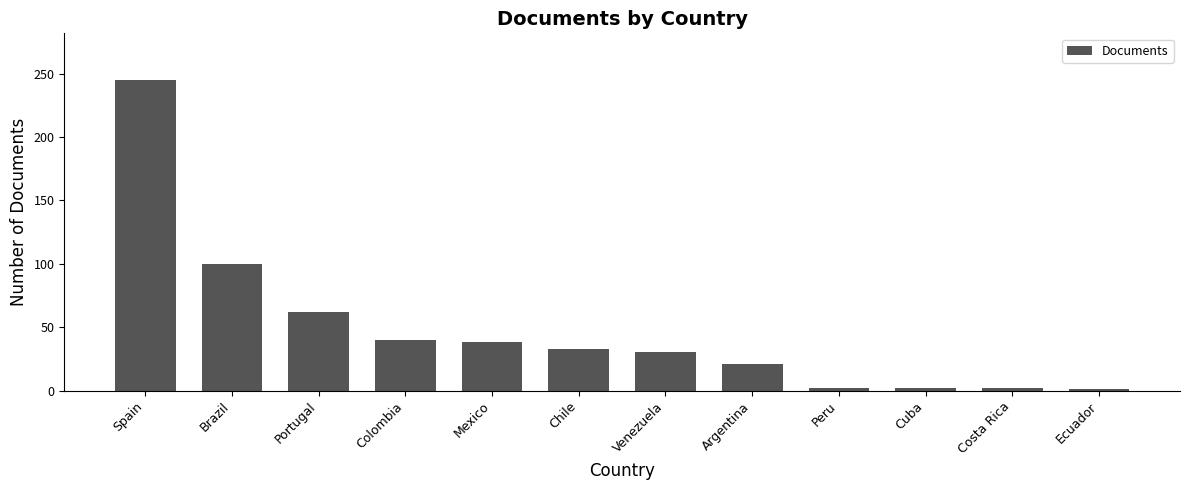

What is the value of the 6th bar from the left?

33